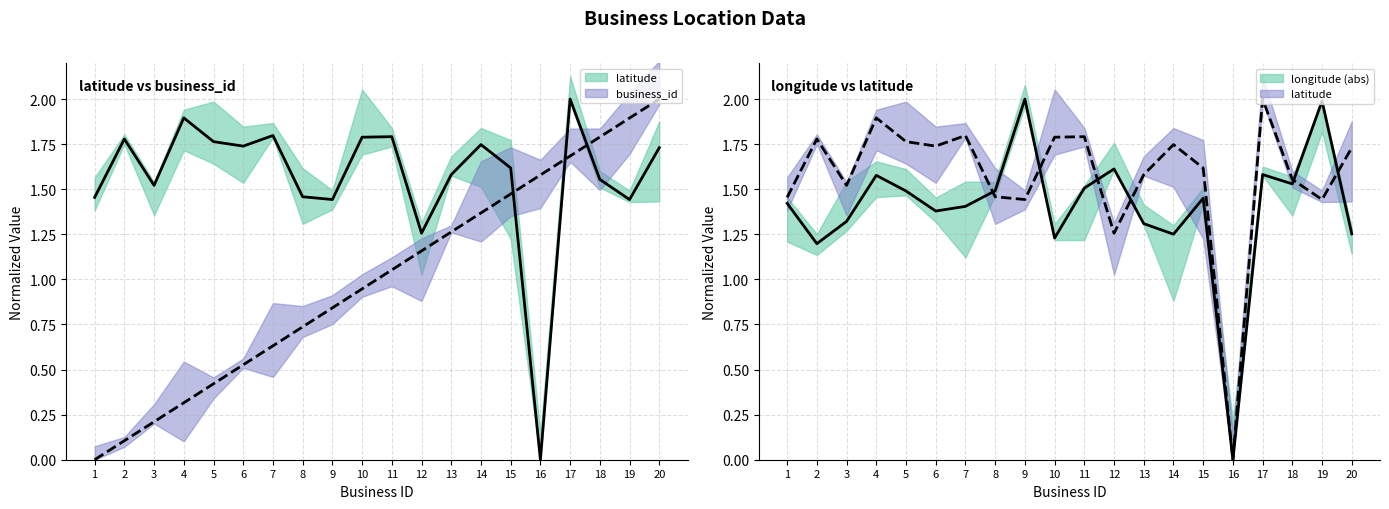

Which category has the highest value in the latitude series?

17